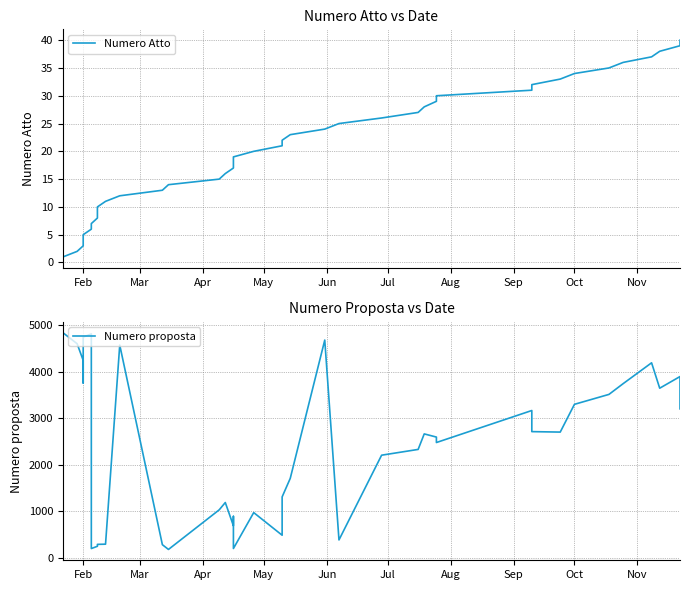

Which series has the largest total across all categories?

Numero proposta